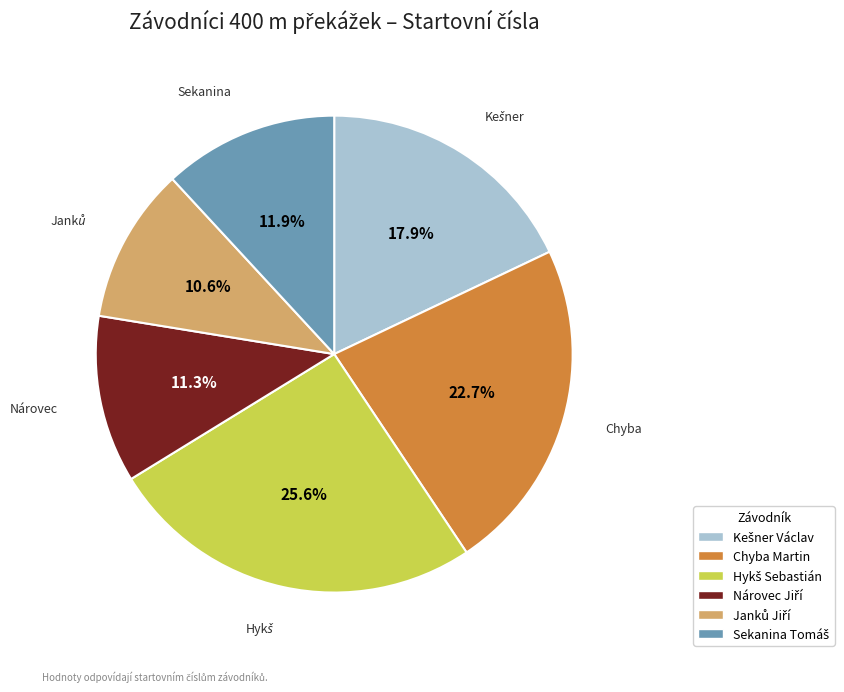

Is there any slice that represents more than half of the pie?

No